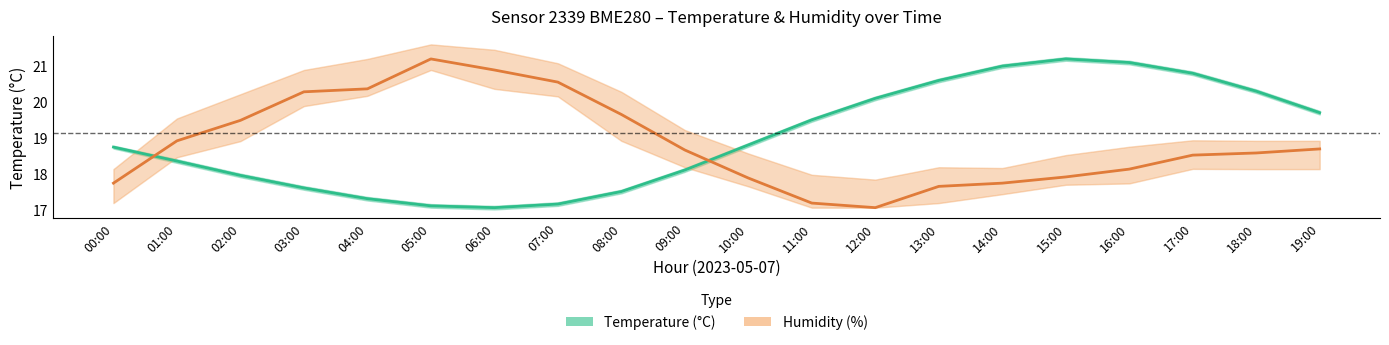

Is it true that Temperature (°C) equals 20.6 at 13:00?

True